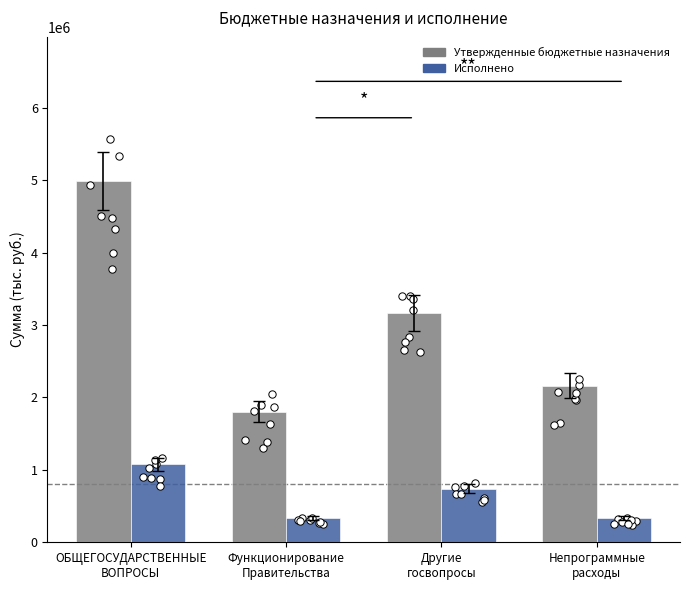

Which series contains the highest Y value?

Утвержденные бюджетные назначения